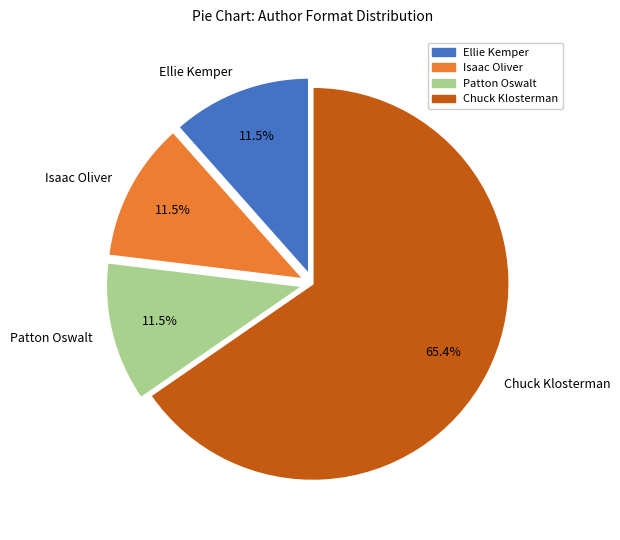

Combined, do Chuck Klosterman and Isaac Oliver account for over 50%?

Yes